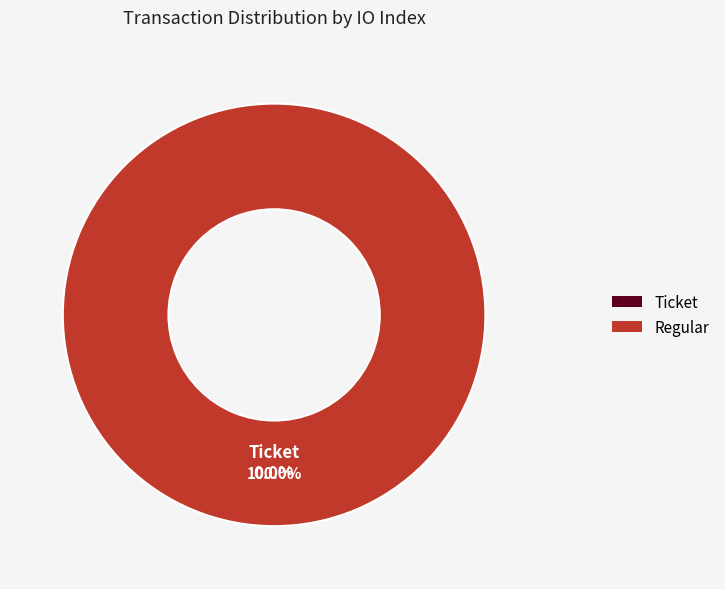

How many slices are in this pie chart?

2